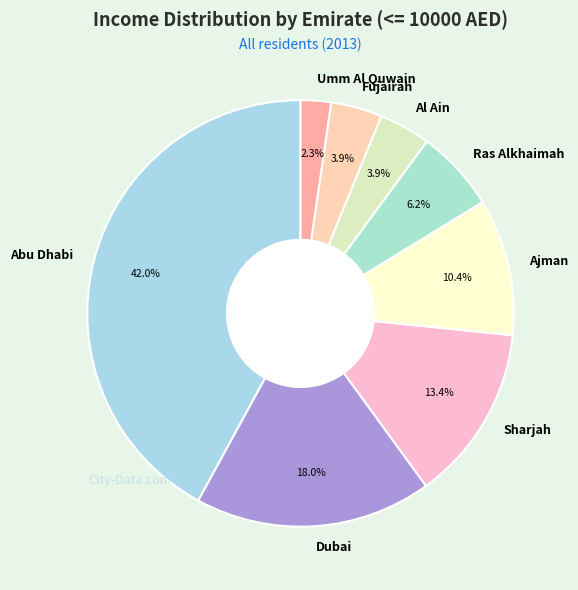

Does Al Ain account for over 50% of the chart?

No